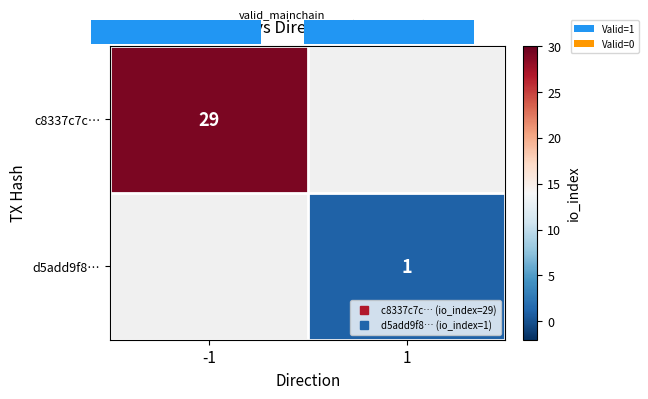

Between 1 and -1, which is larger?

-1